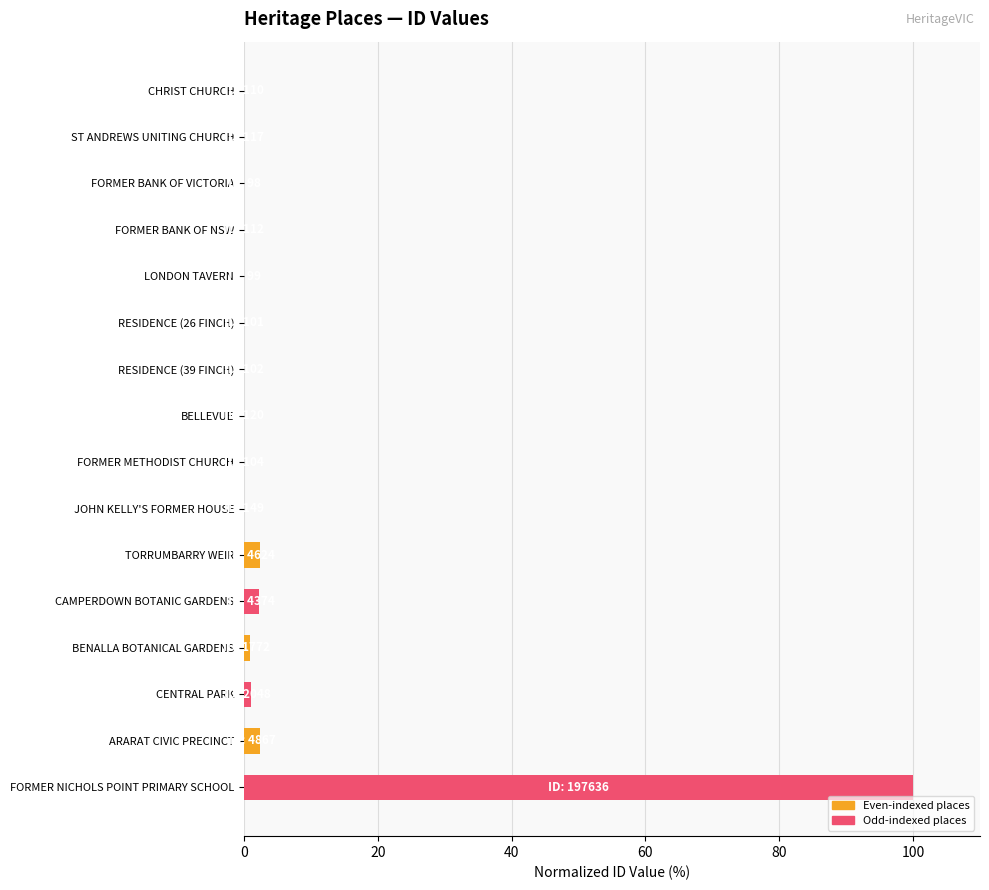

Which category has the highest value across all series?

FORMER NICHOLS POINT PRIMARY SCHOOL